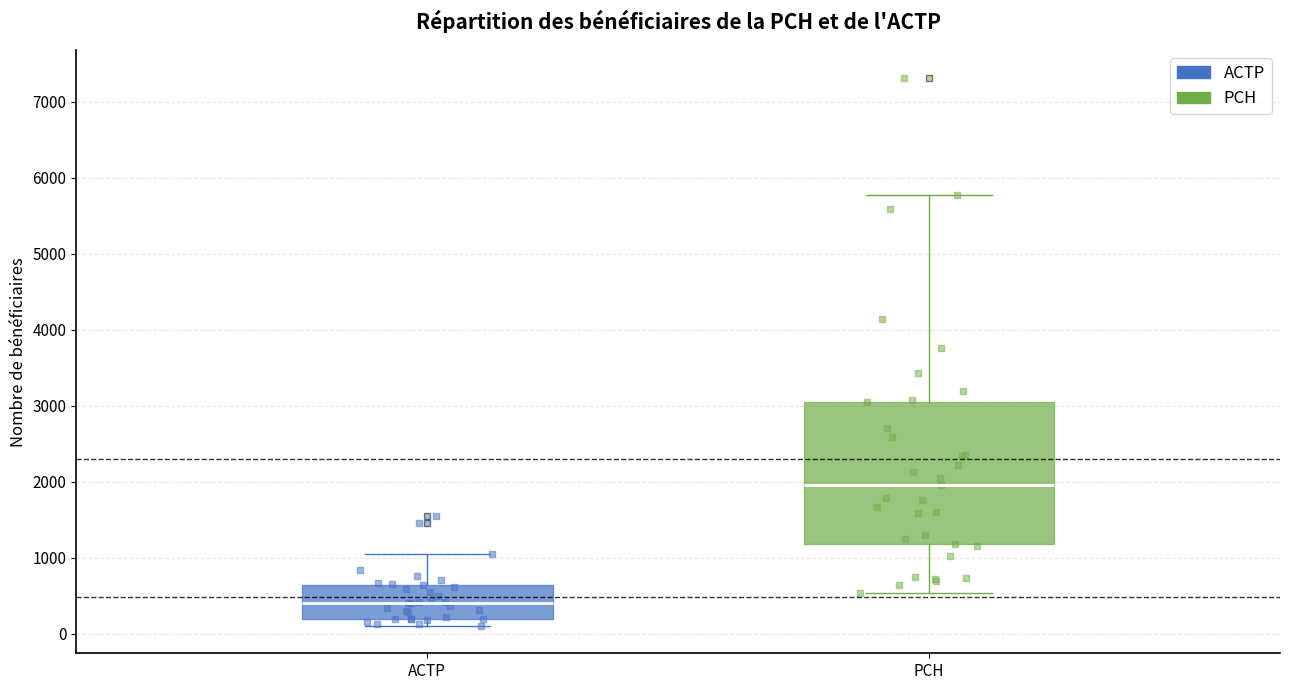

Where is the lower edge of the box for PCH on the y-axis? The values are not printed on the chart, so give them approximately, as read against the axis.

1200